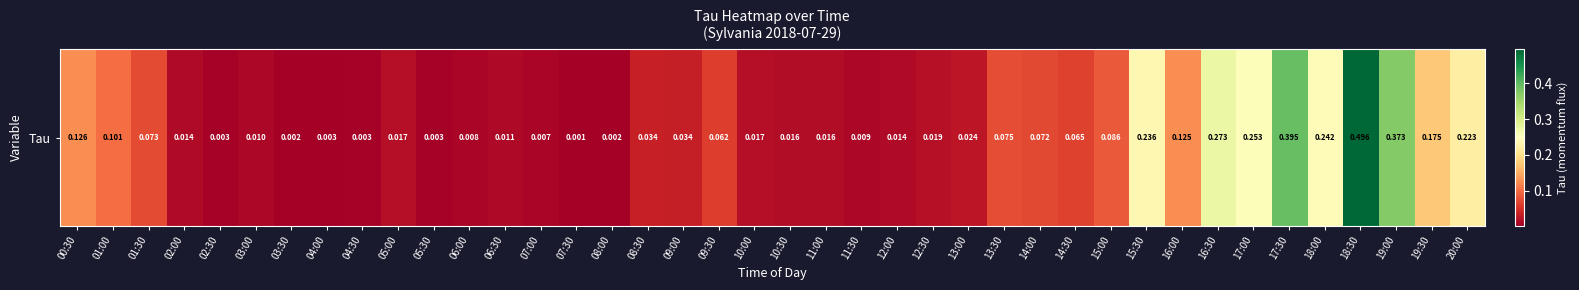

The chart shows a value of 0.0 at 11:30. True or false?

True